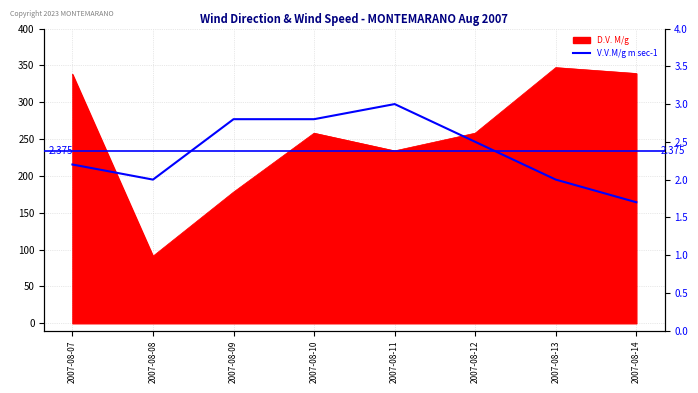

What is the sum of all values?

19.0